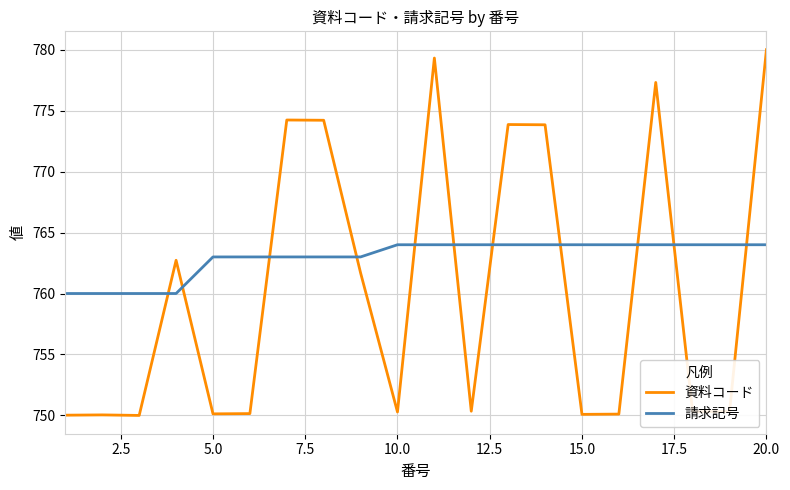

Which series has the largest range (max minus min)?

資料コード